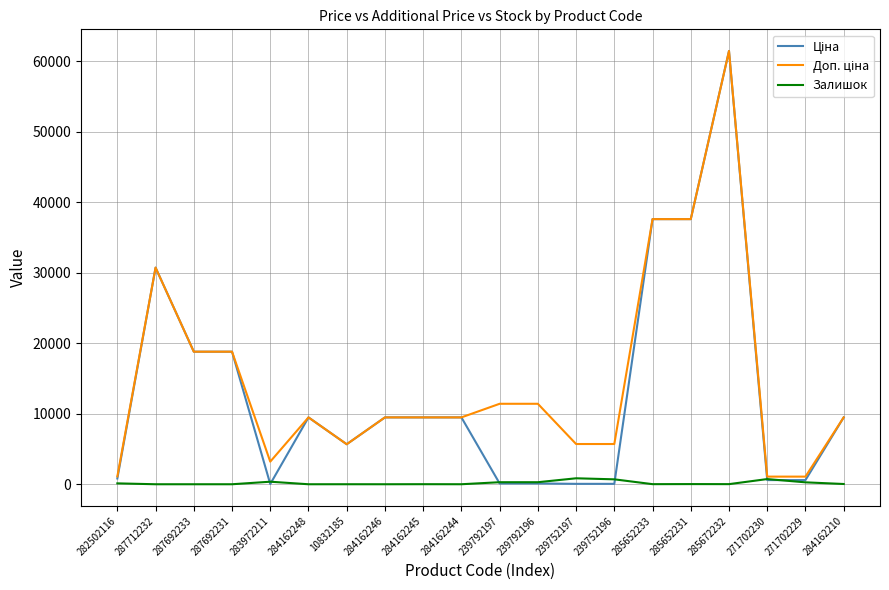

Which label corresponds to the largest value in the chart?

285672232